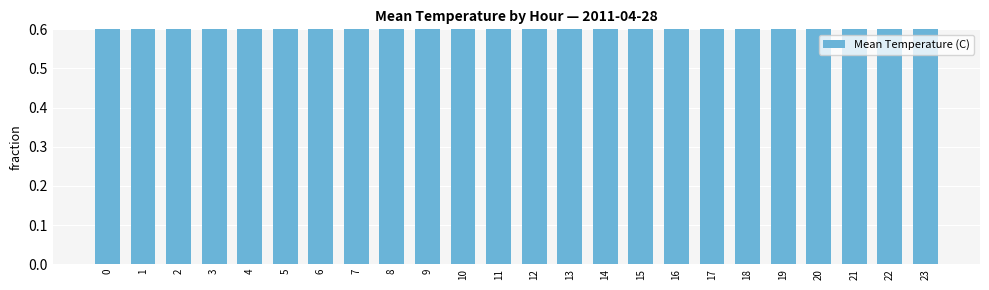

What is the value of the 12th bar from the left?

2.1